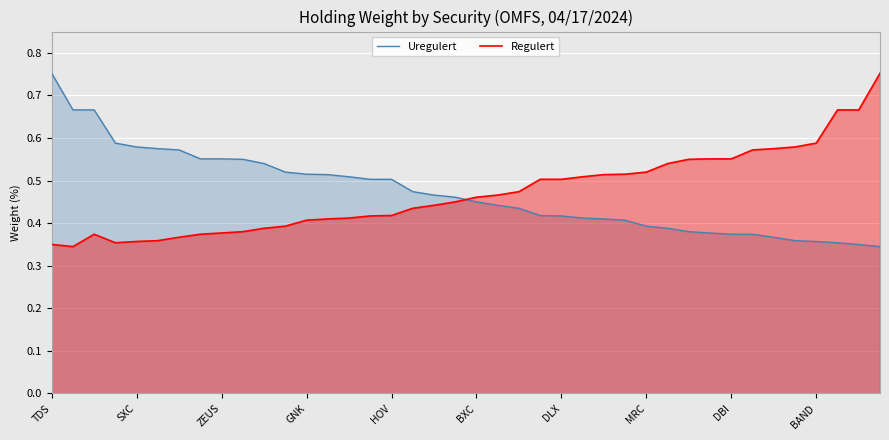

Reading right to left, list all the values displayed in this chart.

Uregulert: 0.3	0.3	0.4	0.4	0.4	0.4	0.4	0.4	0.4	0.4	0.4	0.4	0.4	0.4	0.4	0.4	0.4	0.4	0.4	0.5	0.5	0.5	0.5	0.5	0.5	0.5	0.5	0.5	0.5	0.5	0.6	0.6	0.6	0.6	0.6	0.6	0.6	0.7	0.7	0.8
Regulert: 0.8	0.7	0.7	0.6	0.6	0.6	0.6	0.6	0.6	0.6	0.5	0.5	0.5	0.5	0.5	0.5	0.5	0.5	0.5	0.5	0.5	0.4	0.4	0.4	0.4	0.4	0.4	0.4	0.4	0.4	0.4	0.4	0.4	0.4	0.4	0.4	0.4	0.4	0.3	0.3